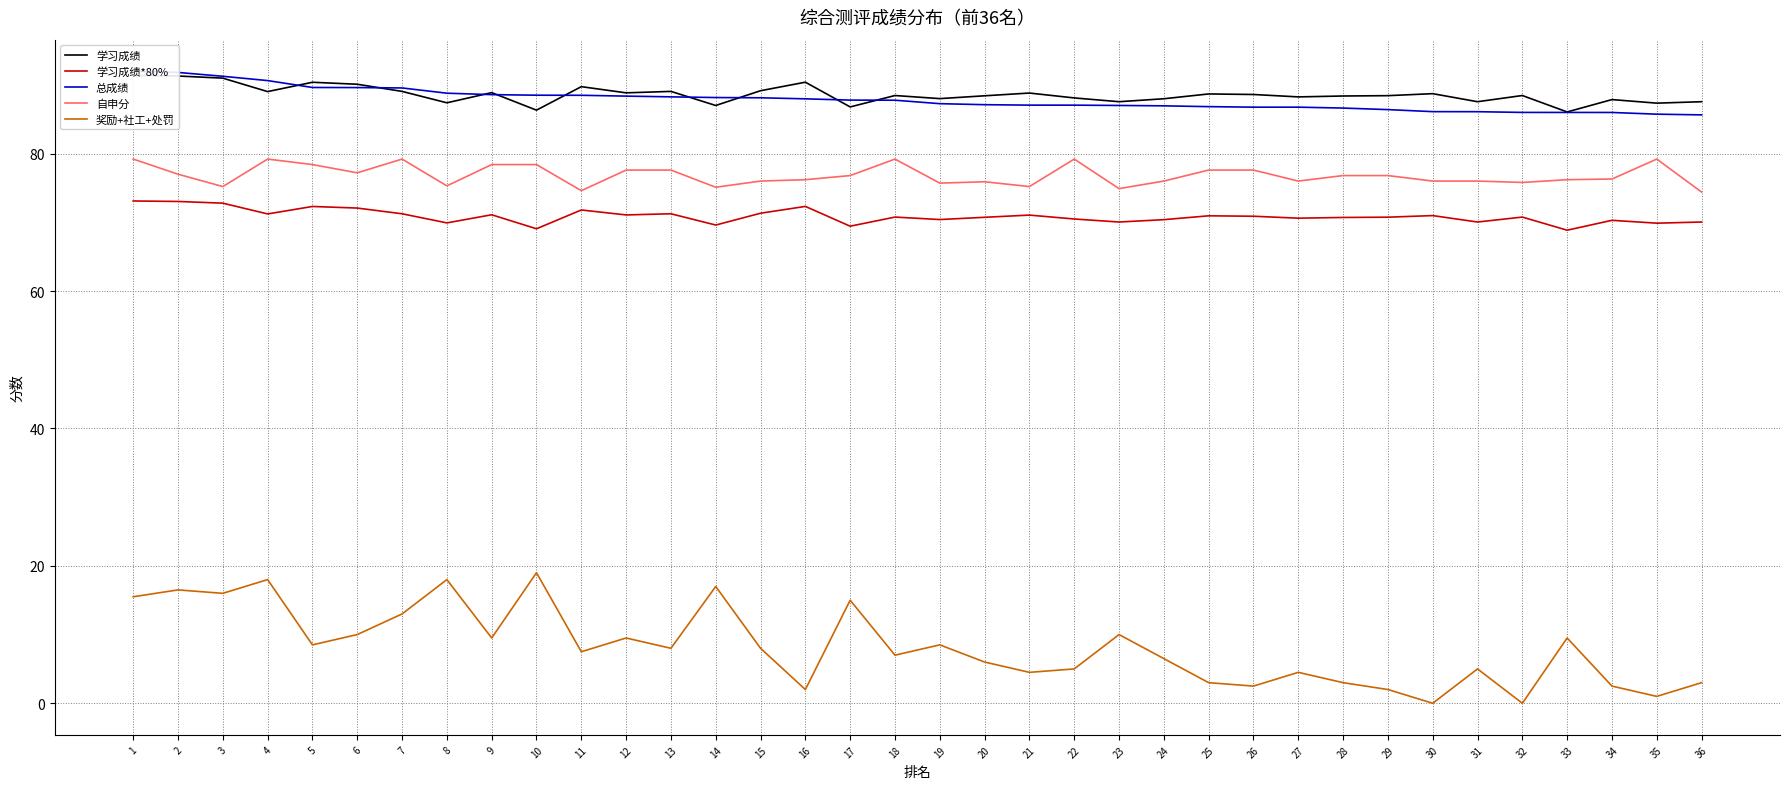

Which category has the lowest value across all series?

30